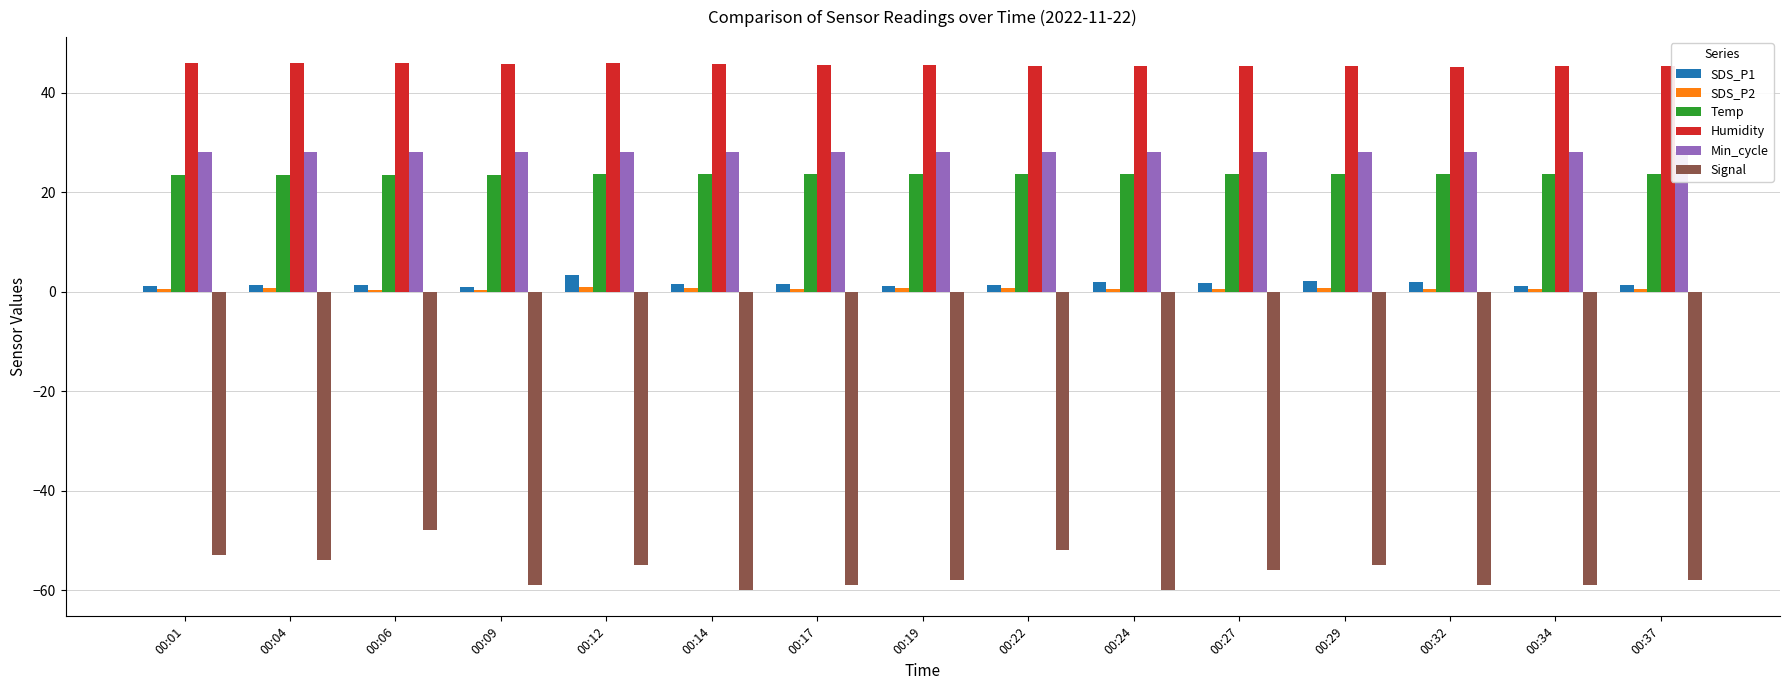

Between 00:19 and 00:34, which is larger?

00:19